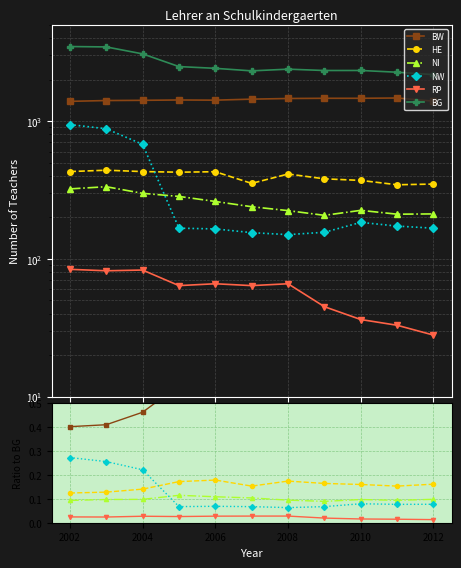

Is this an area chart (filled region under the line)?

No